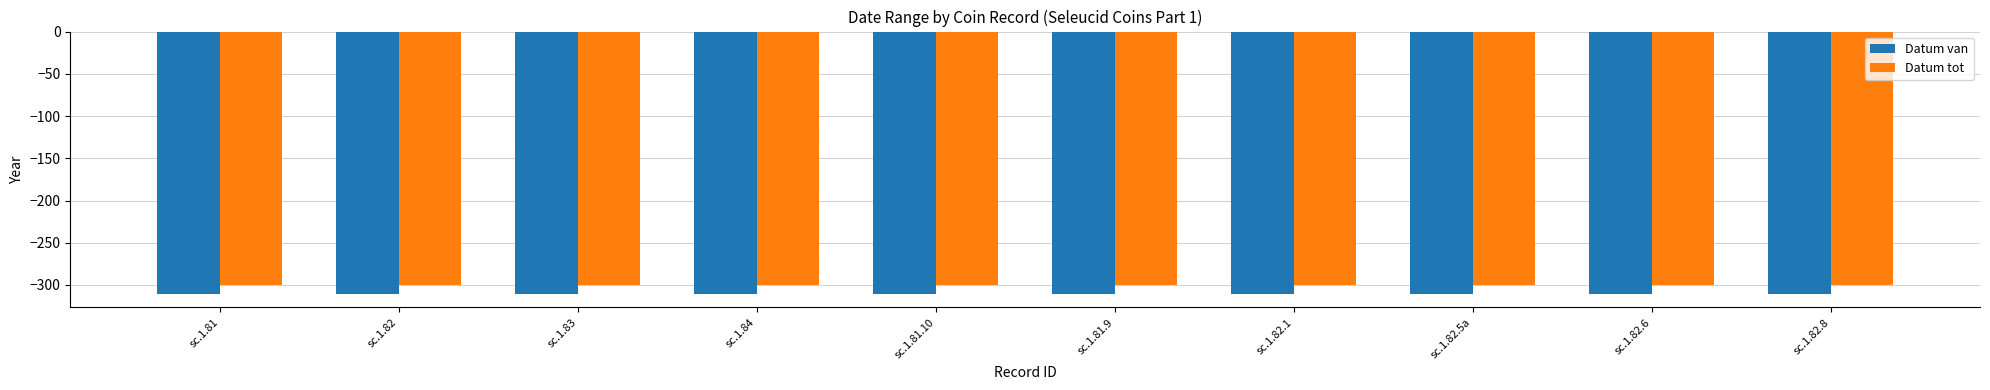

What is the label of the 10th bar from the right?

sc.1.81